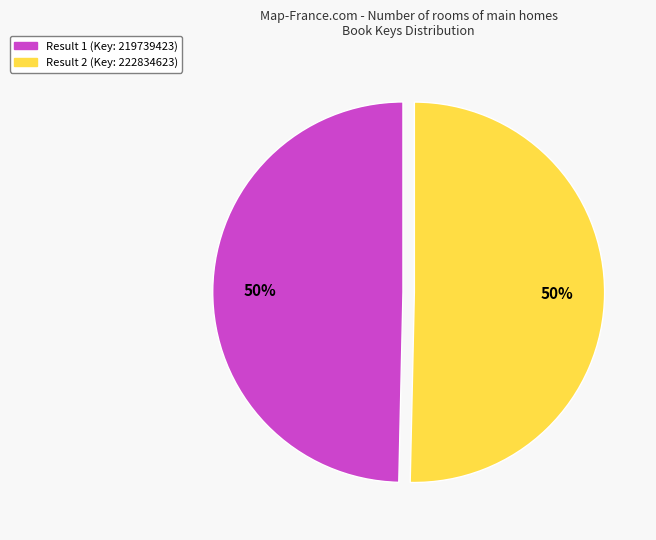

To the nearest percent, what is the average slice percentage?

50%